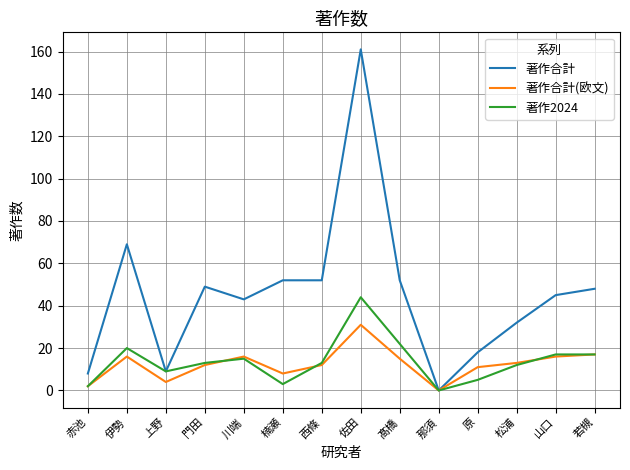

What position from the left is 松浦?

12